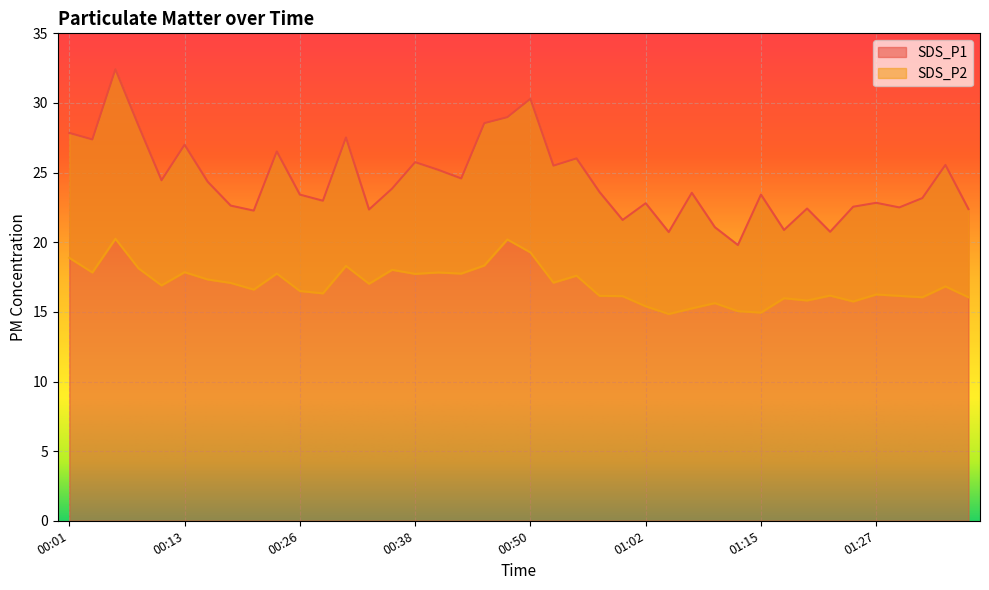

At which label does SDS_P1 first exceed 23?

00:01